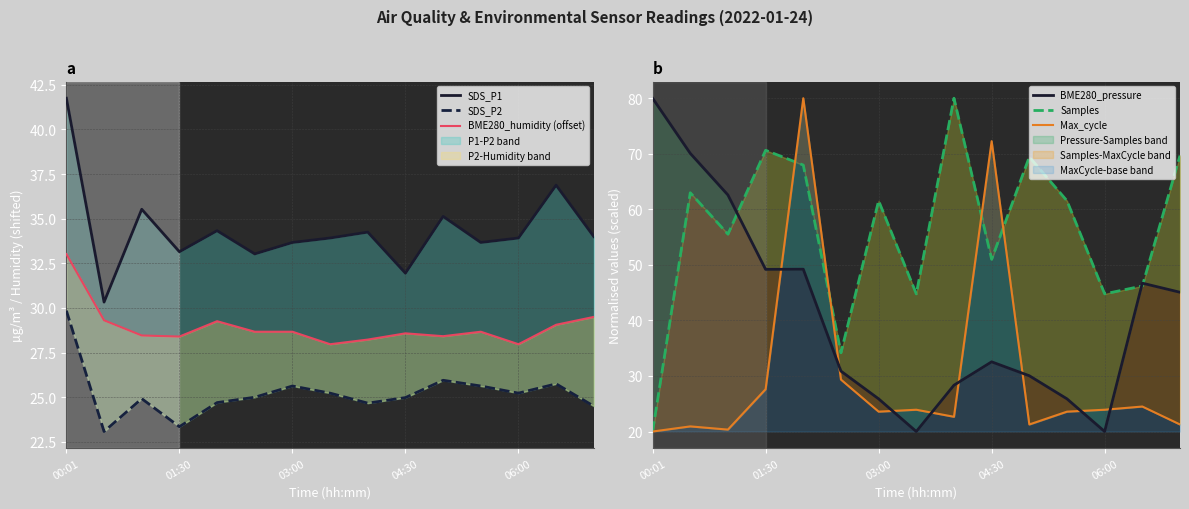

What is the difference between the maximum and minimum values in the SDS_P2 series?

6.8